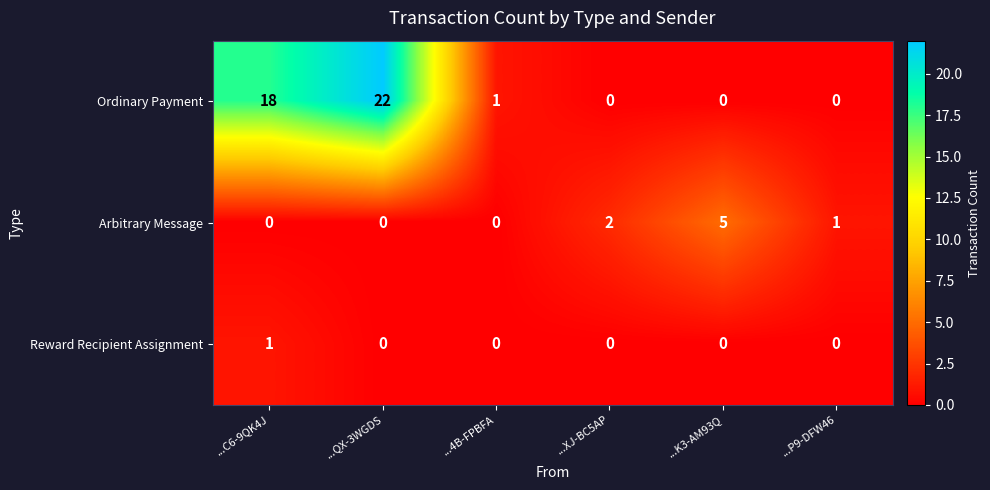

What is the sum of all Ordinary Payment values?

41